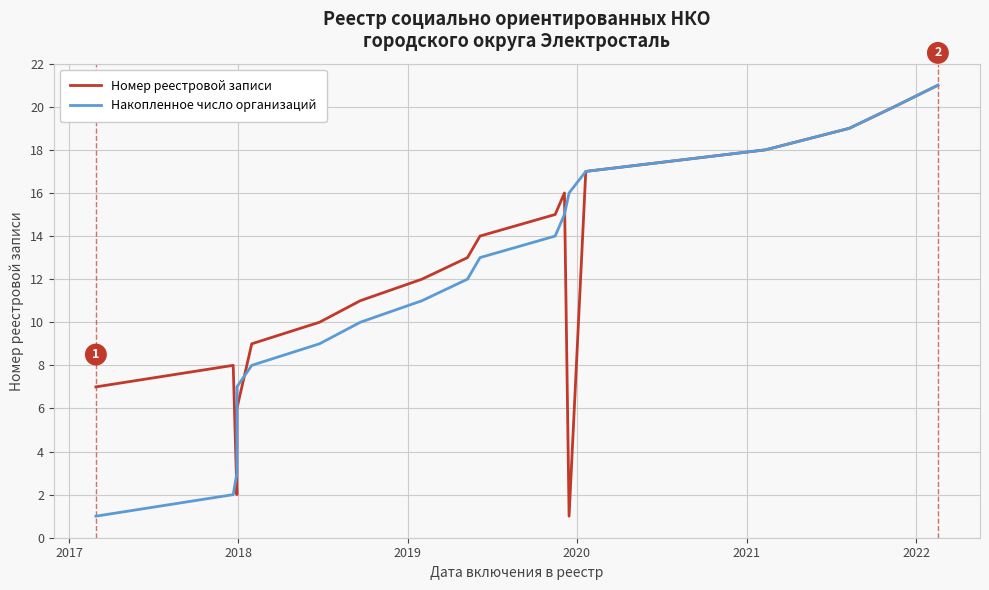

Count the number of categories in the chart.

21